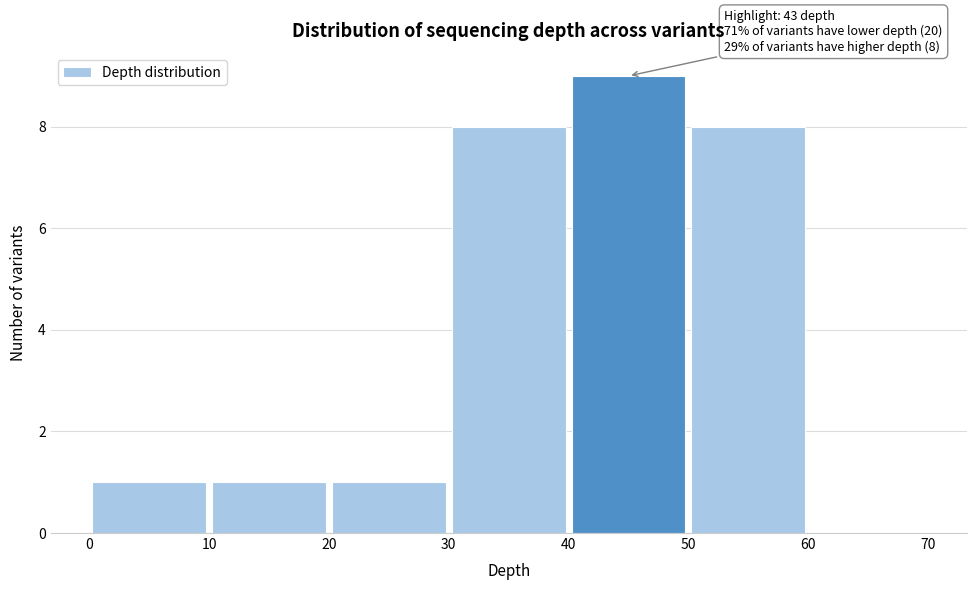

Over which range of the x-axis is the bar tallest?

40 to 50